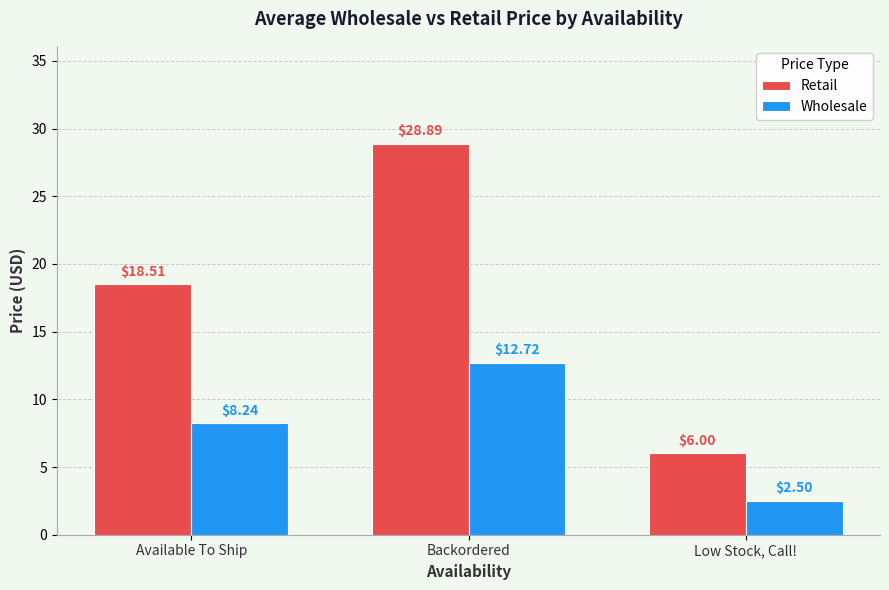

The Wholesale series shows 3.8 at Available To Ship. True or false?

False